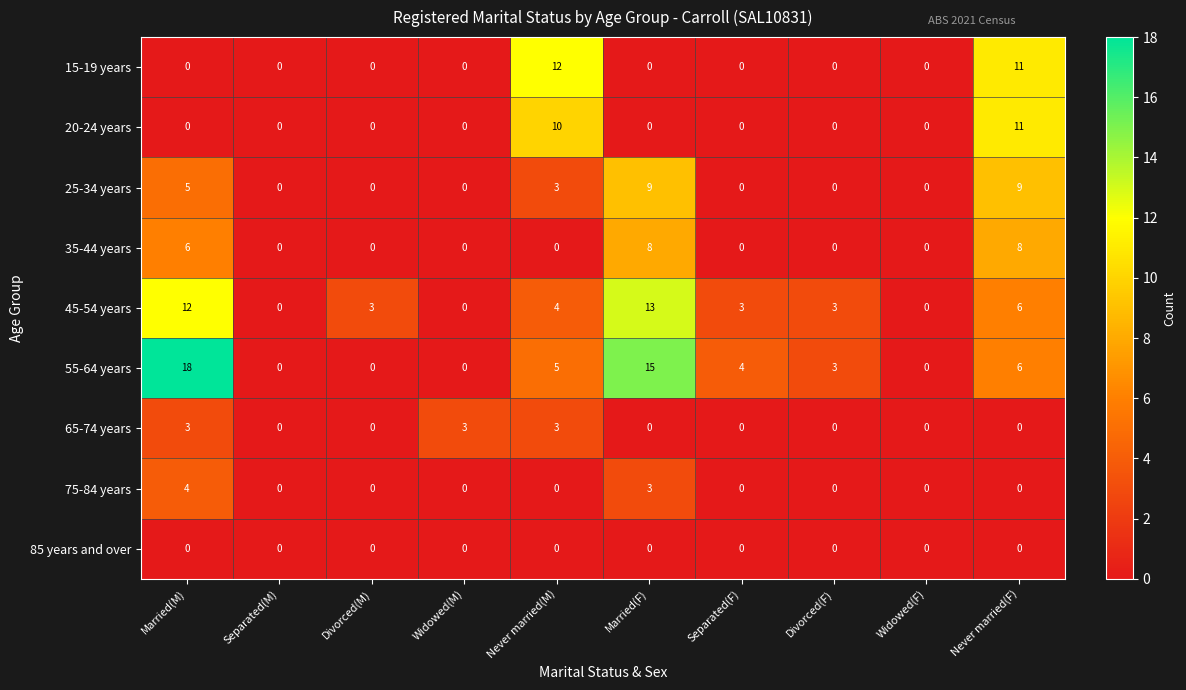

Which series has the widest spread of values?

55-64 years